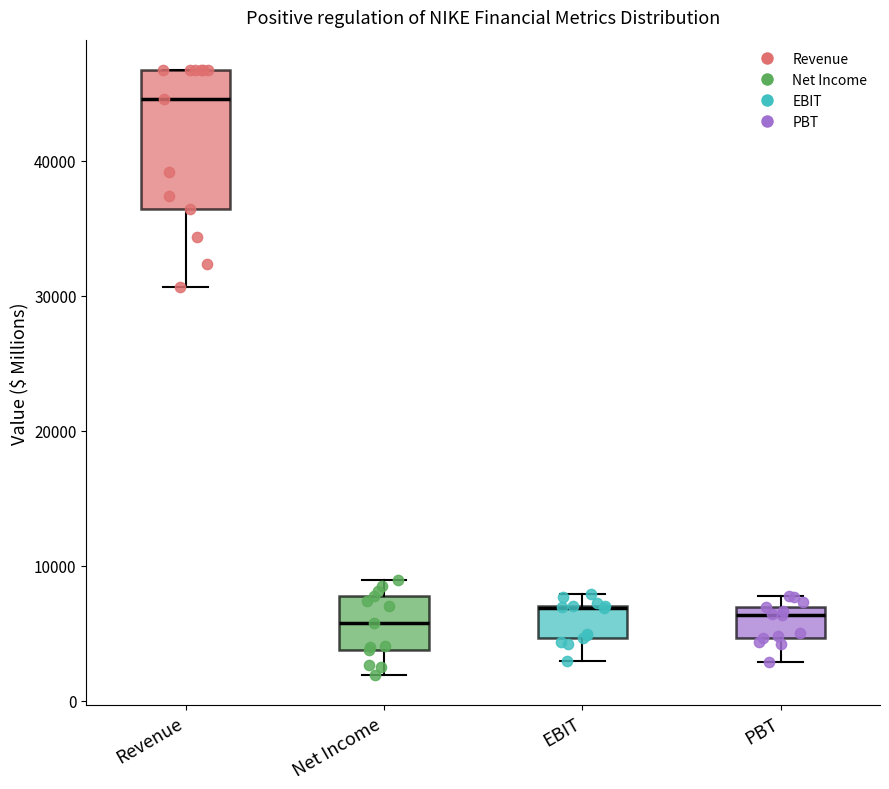

Which box's median line is the highest?

Revenue